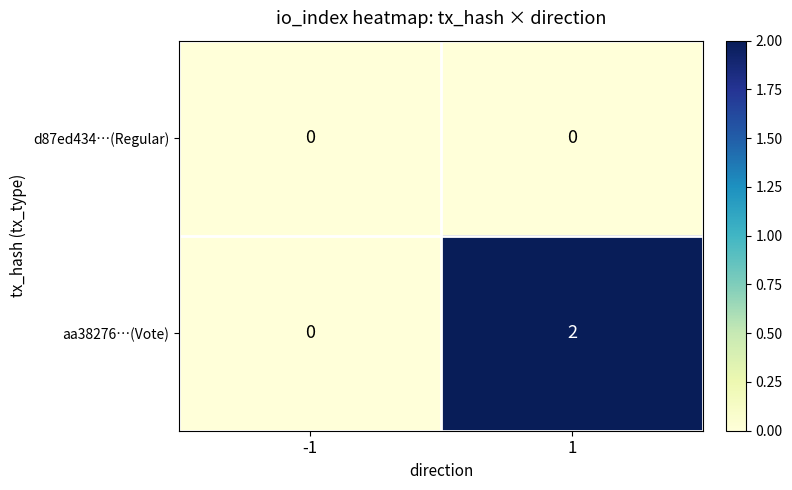

True or false: aa38276…(Vote) has a value of 3 at 1.

False